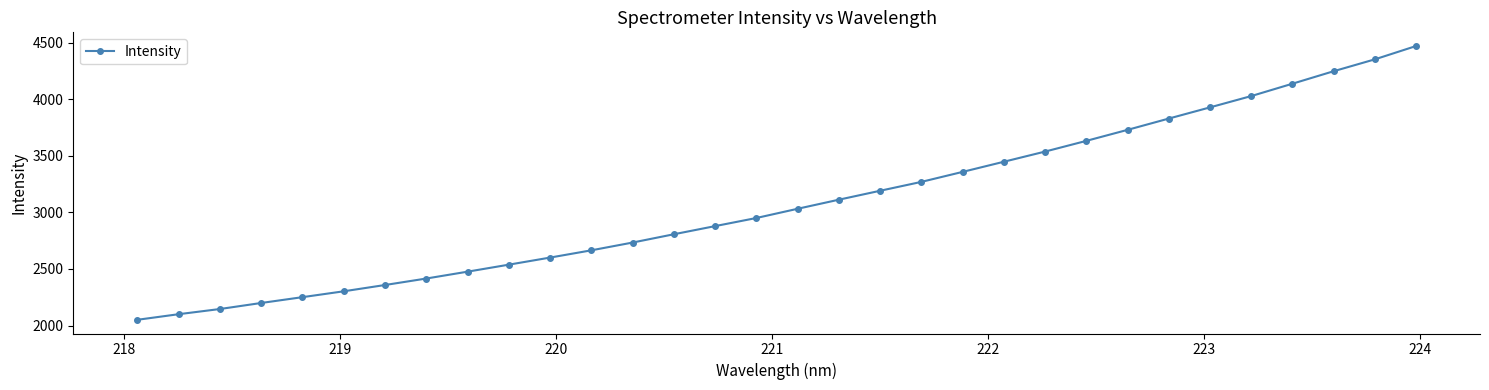

What is the value of the 30th point from the left?

4246.5